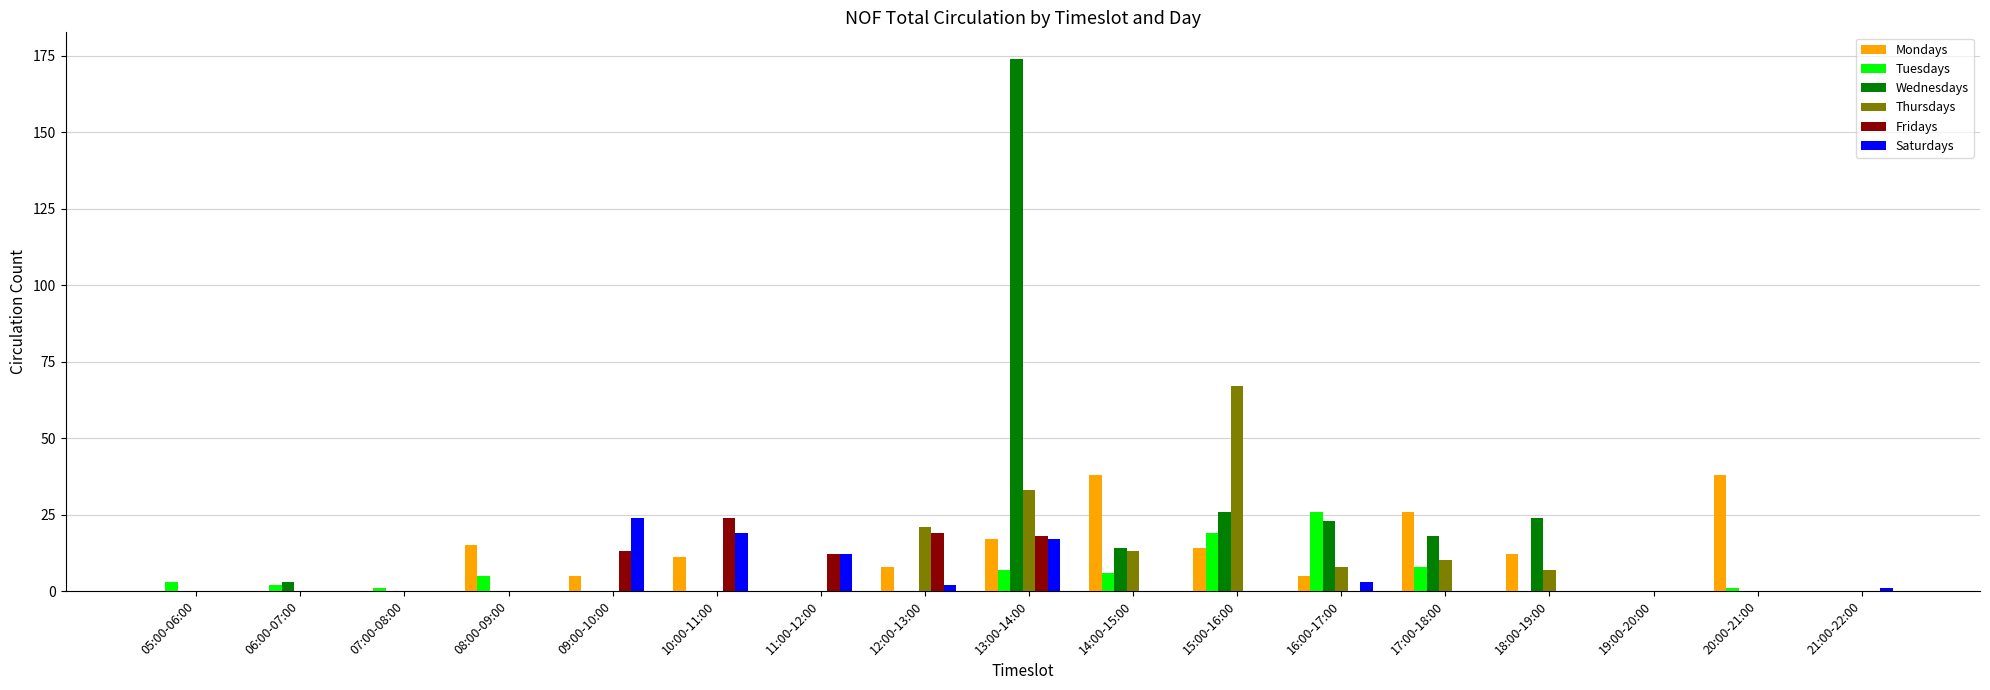

The Wednesdays series shows 290 at 13:00-14:00. True or false?

False